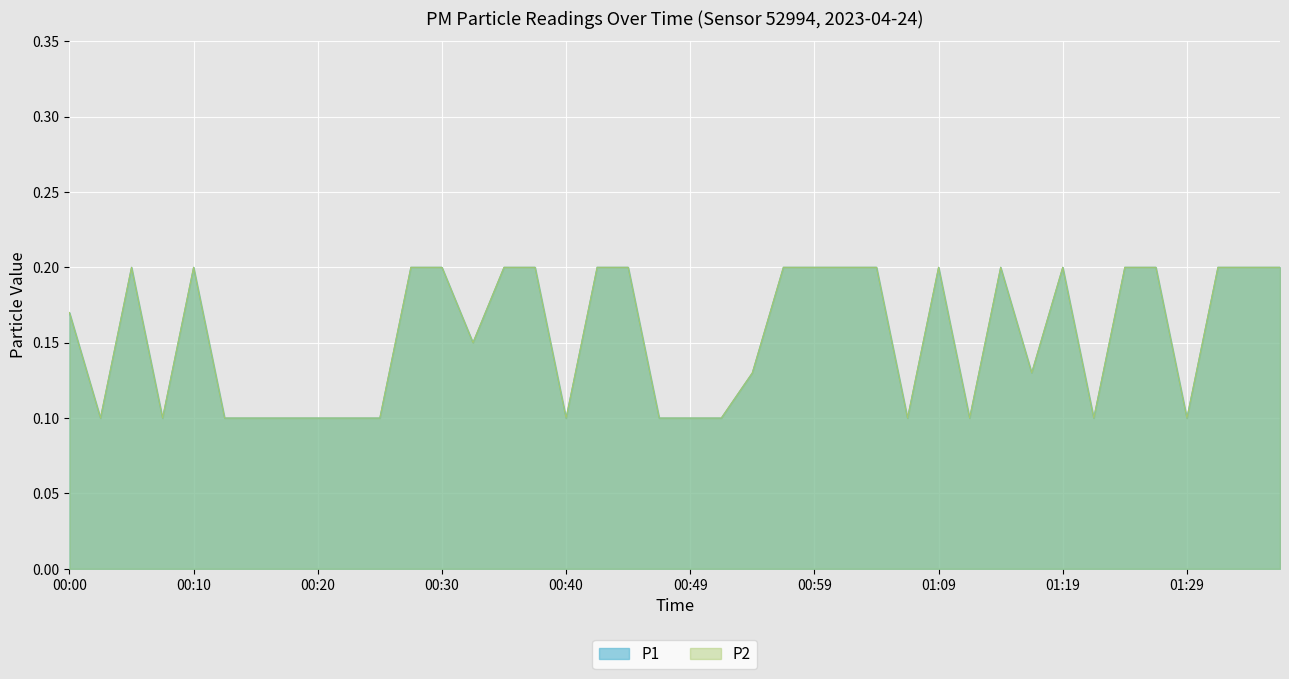

Which series changed the most between 00:40 and 01:19?

P1